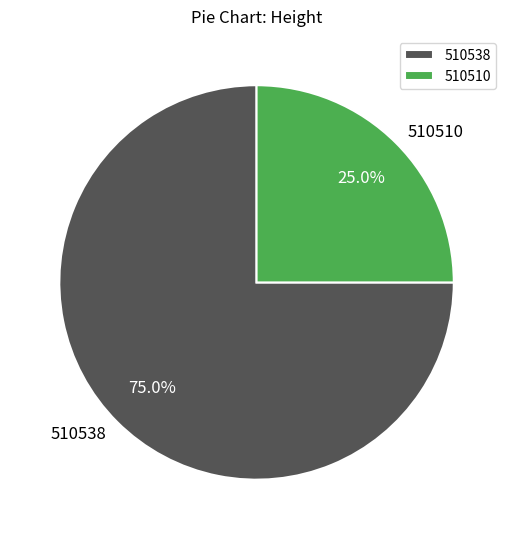

To the nearest percent, what is the difference between the largest and smallest slice percentages?

50%